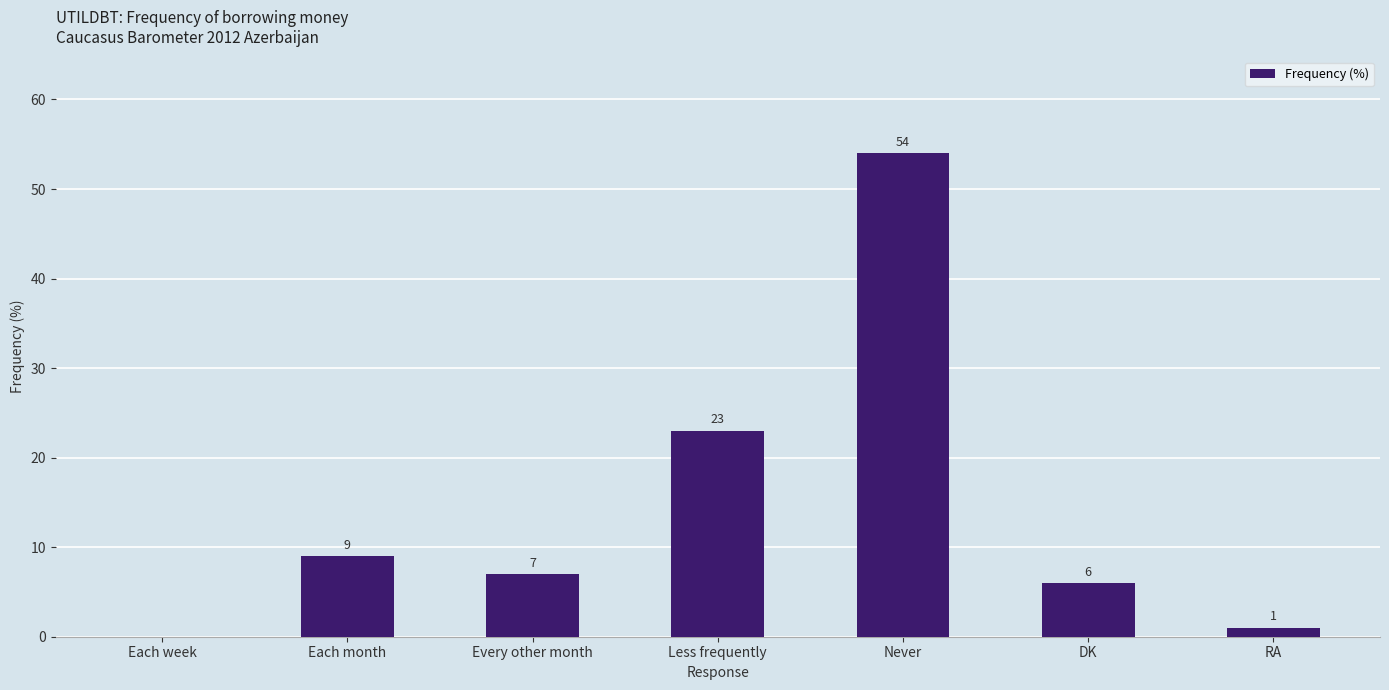

At which category does the chart reach its peak across all series?

Never